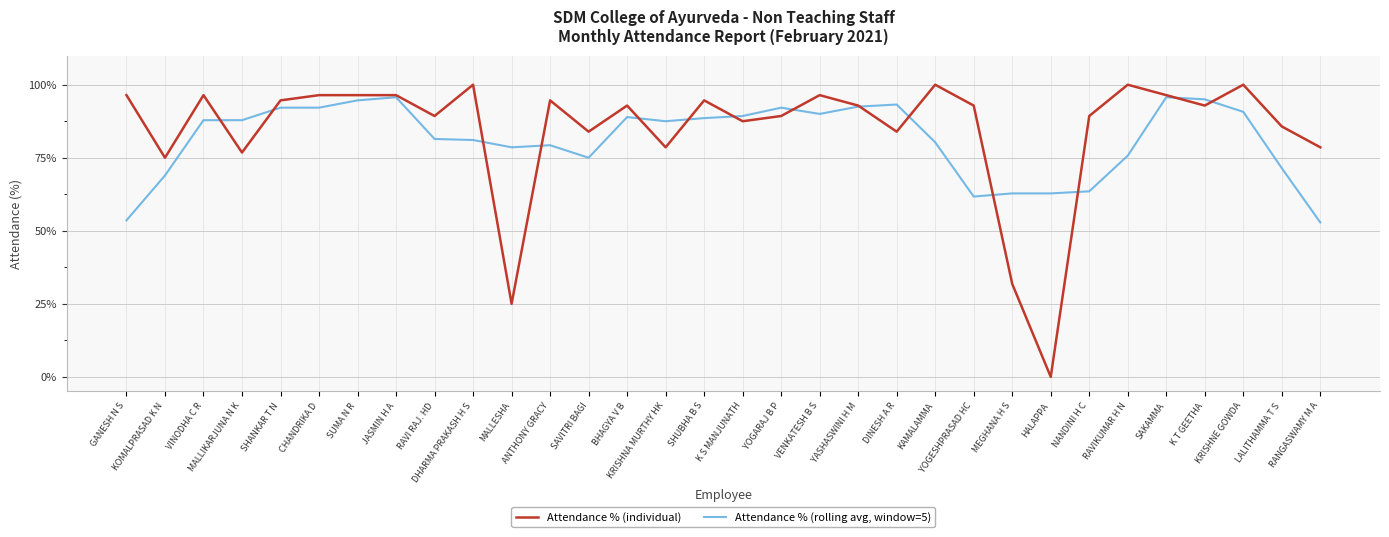

Which series changed the most between MALLESHA and NANDINI H C?

Attendance % (individual)